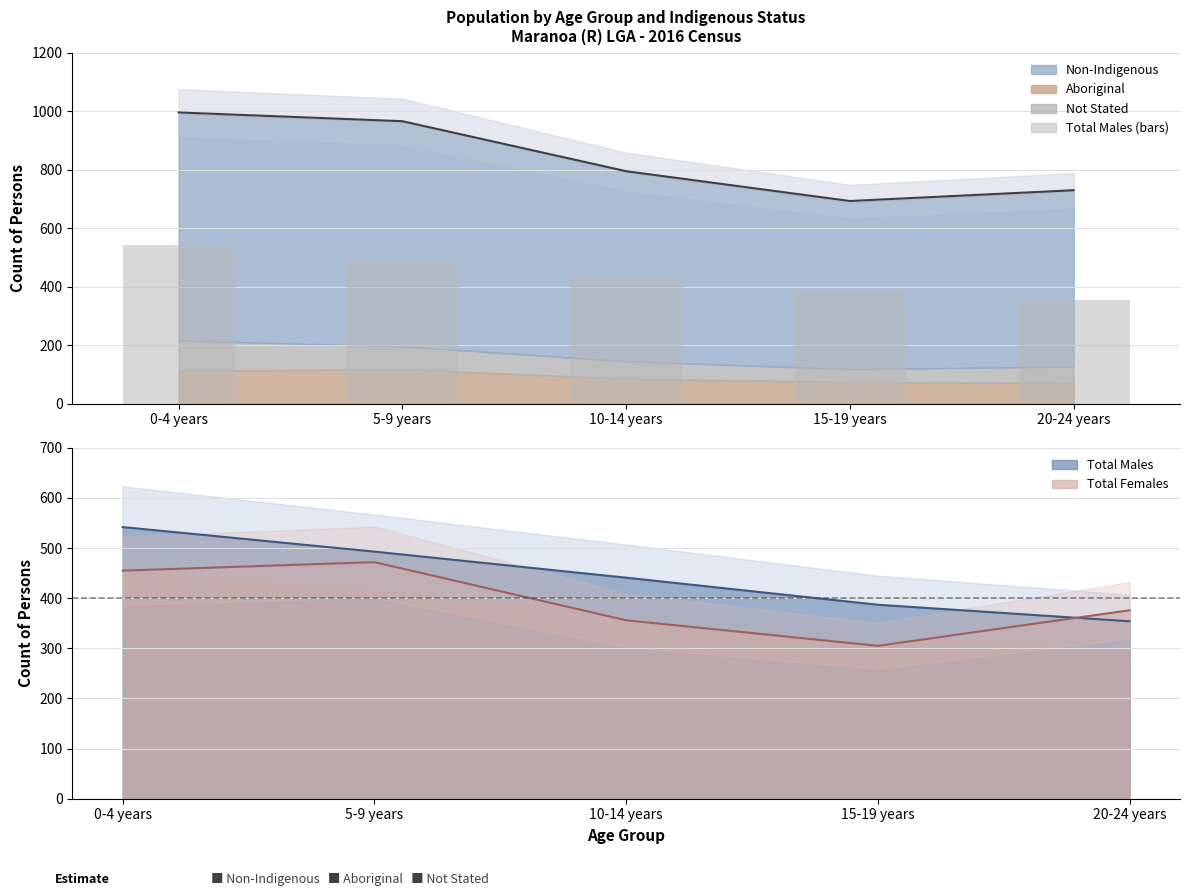

How many Total Males values are between 387 and 493?

3